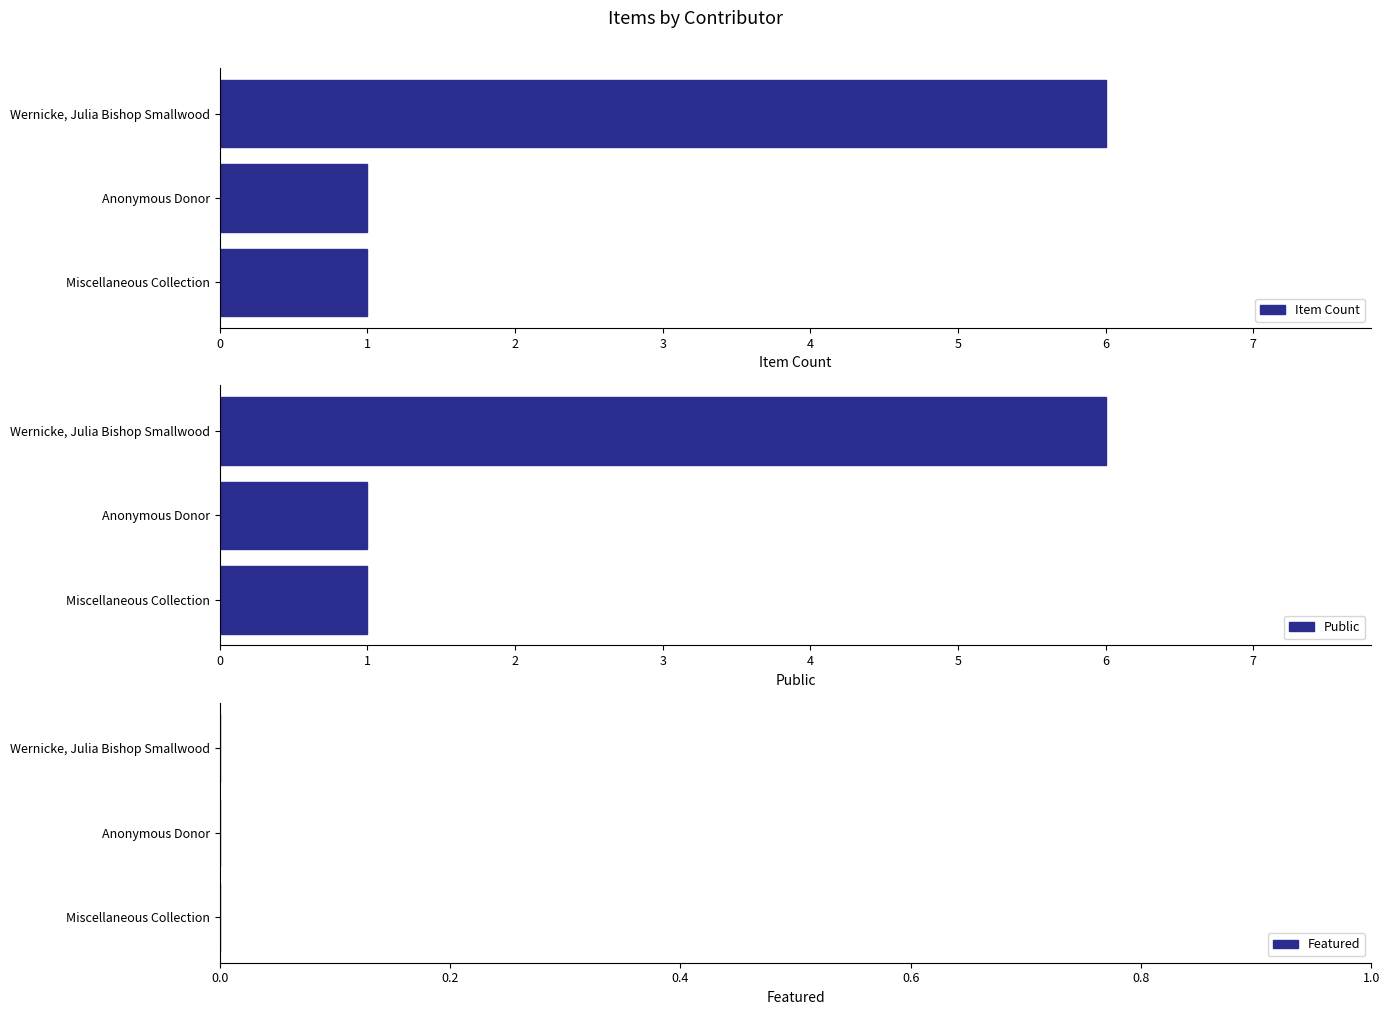

What is the sum of all Item Count values?

8